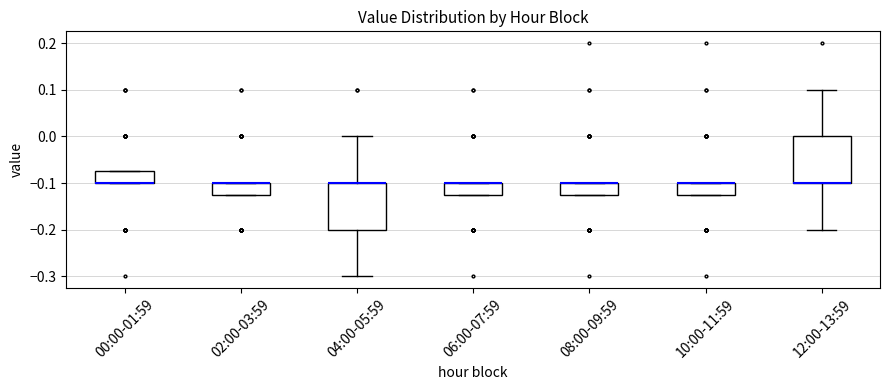

Where is the upper edge of the box for 06:00-07:59 on the y-axis? The values are not printed on the chart, so give them approximately, as read against the axis.

-0.10